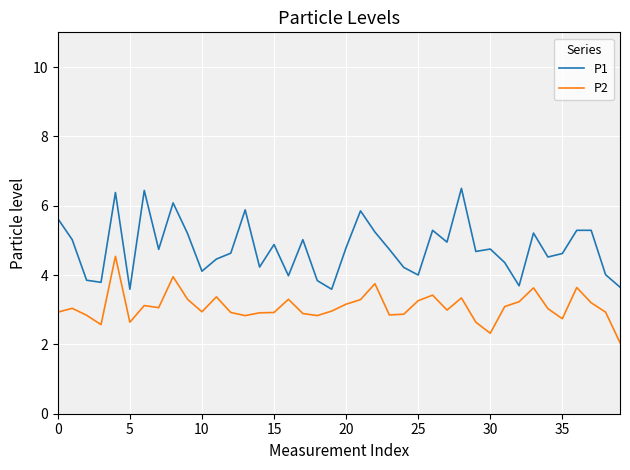

What is the highest value of the P1 series?

6.5